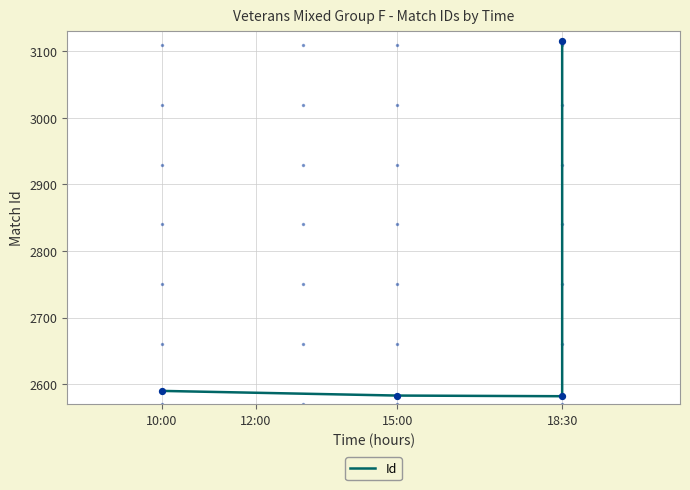

Which has a higher value, 18:30 or 15:00?

15:00